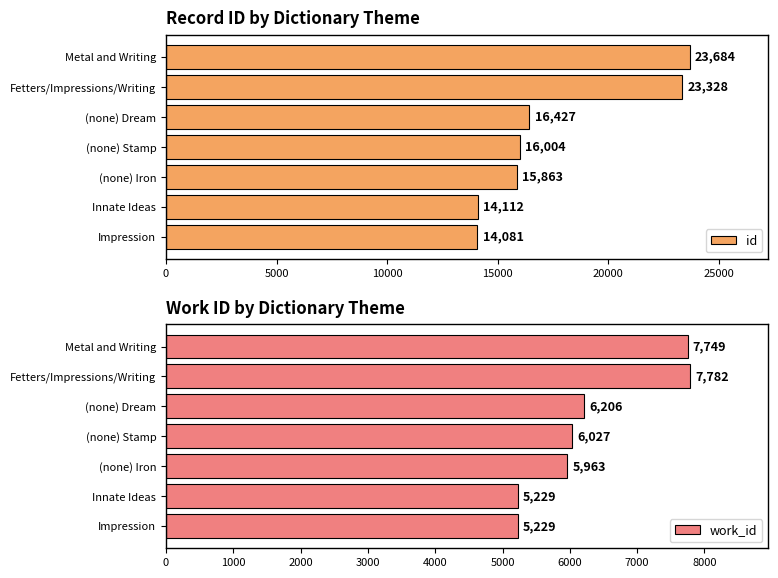

How many data points in work_id are above 6027?

3